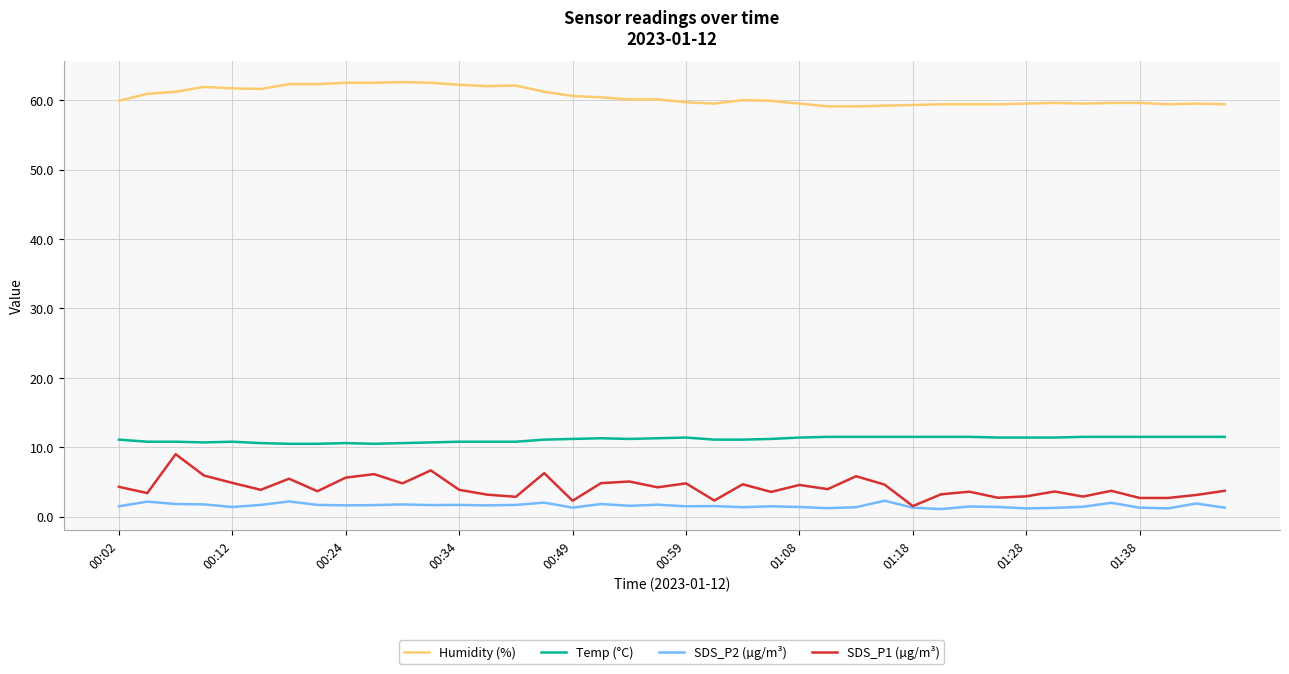

What is the maximum value for SDS_P1 (µg/m³)?

9.0